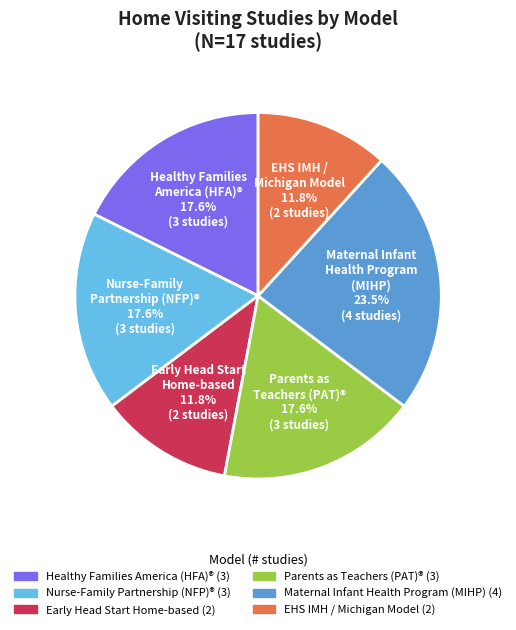

Is there a majority slice in this chart?

No